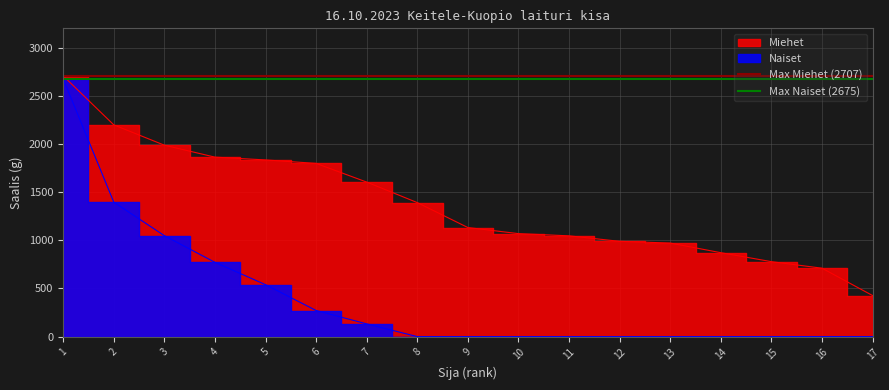

How many lines are shown in the chart?

2